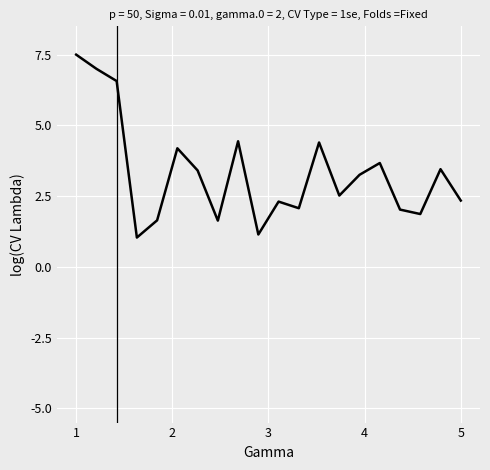

What is the maximum value shown in the chart?

7.5